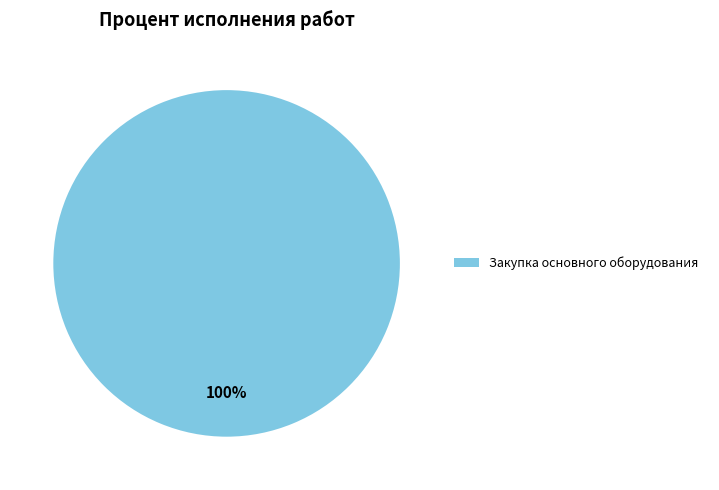

To the nearest percent, what percentage of the pie is Закупка основного оборудования?

100%